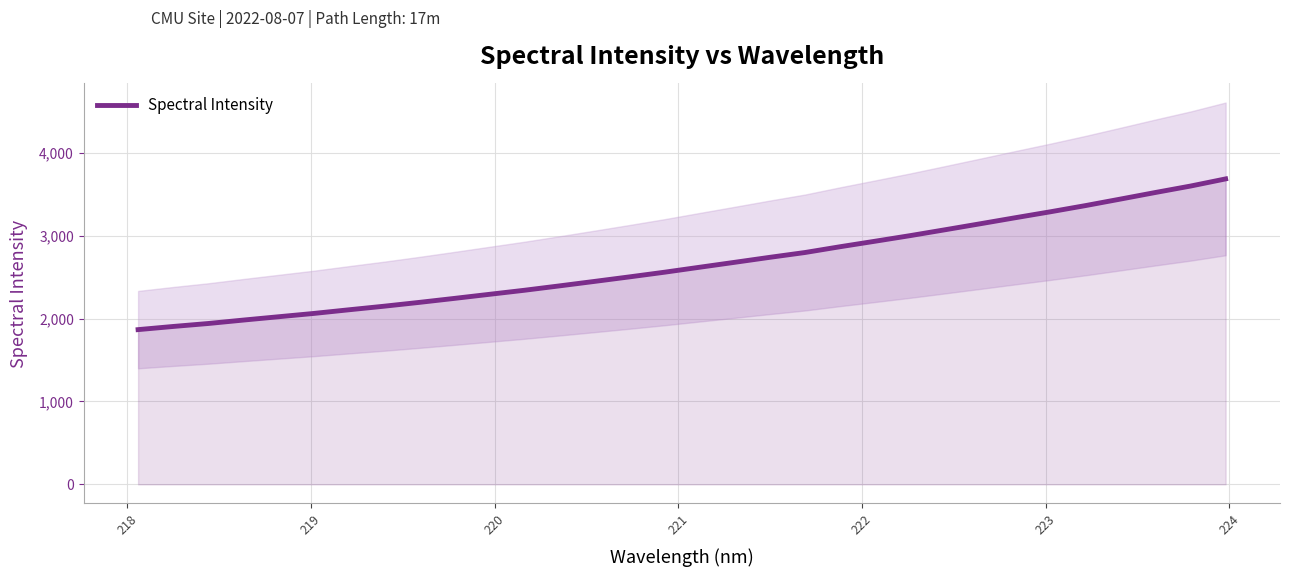

What is the highest value of the Spectral Intensity series?

3684.4